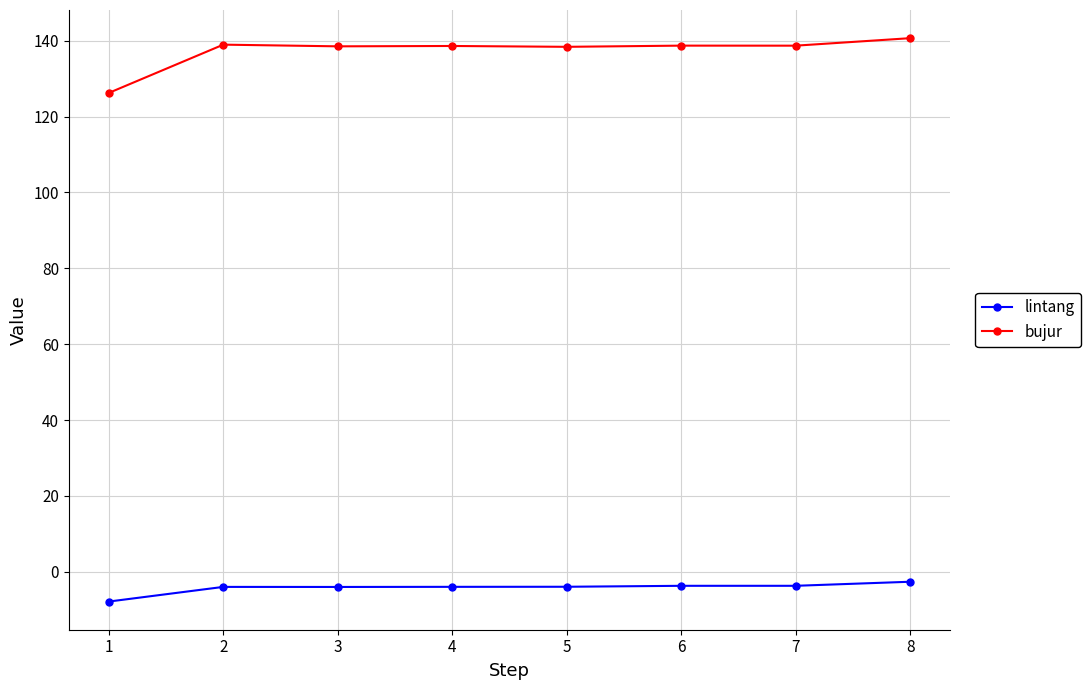

Which series has the largest range (max minus min)?

bujur